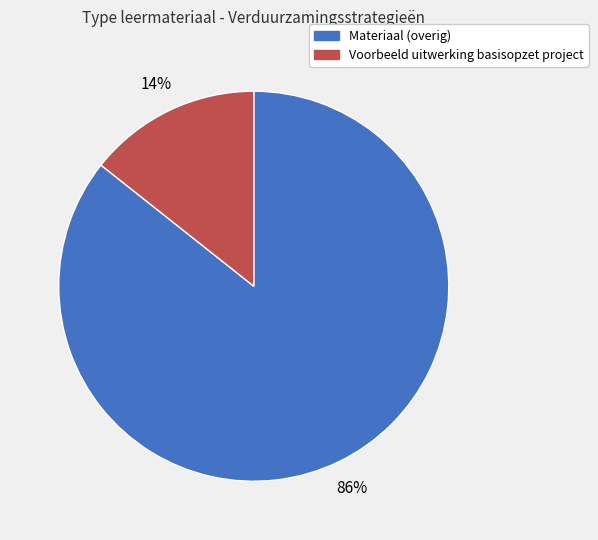

Is there a majority slice in this chart?

Yes